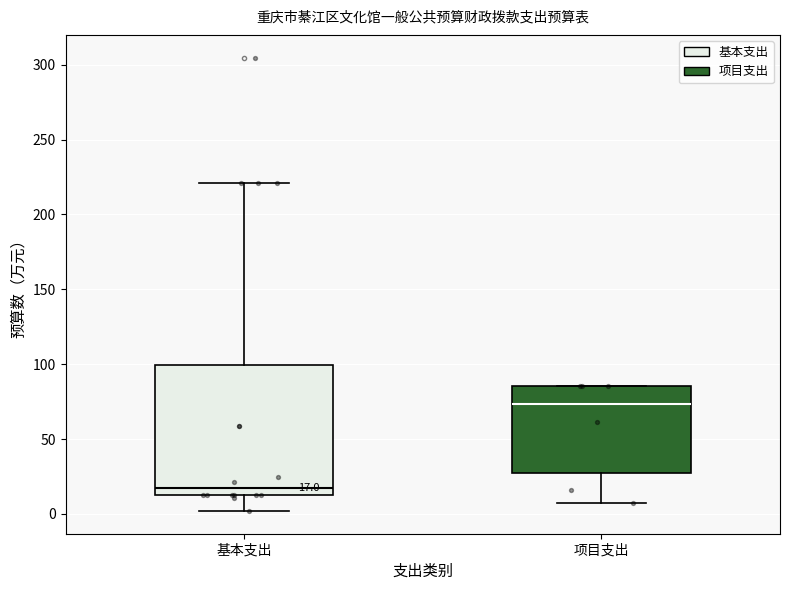

Which box is the tallest, from its lower edge to its upper edge?

基本支出